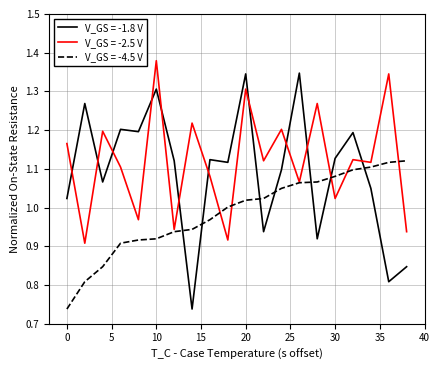

Rank the series by their maximum value, from lowest to highest.

V_GS = -4.5 V, V_GS = -1.8 V, V_GS = -2.5 V